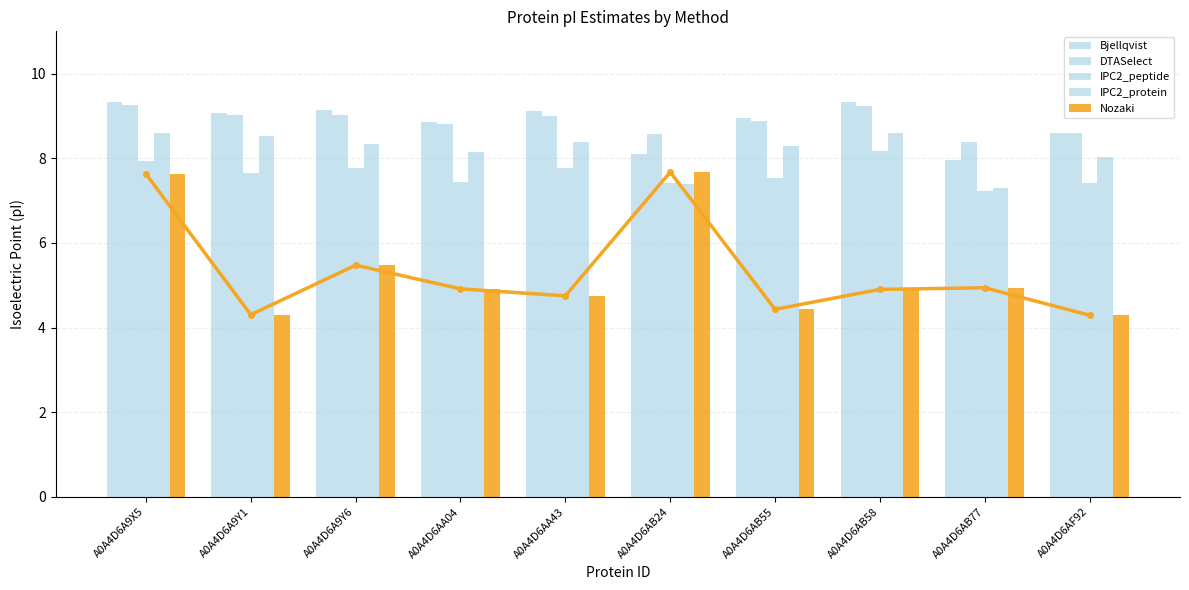

Reading left to right, what are all the values shown in this chart?

Bjellqvist: 9.3	9.1	9.1	8.9	9.1	8.1	8.9	9.3	8.0	8.6
DTASelect: 9.3	9.0	9.0	8.8	9.0	8.6	8.9	9.2	8.4	8.6
IPC2_peptide: 7.9	7.7	7.8	7.4	7.8	7.4	7.5	8.2	7.2	7.4
IPC2_protein: 8.6	8.5	8.3	8.1	8.4	7.4	8.3	8.6	7.3	8.0
Nozaki: 7.6	4.3	5.5	4.9	4.7	7.7	4.4	4.9	4.9	4.3